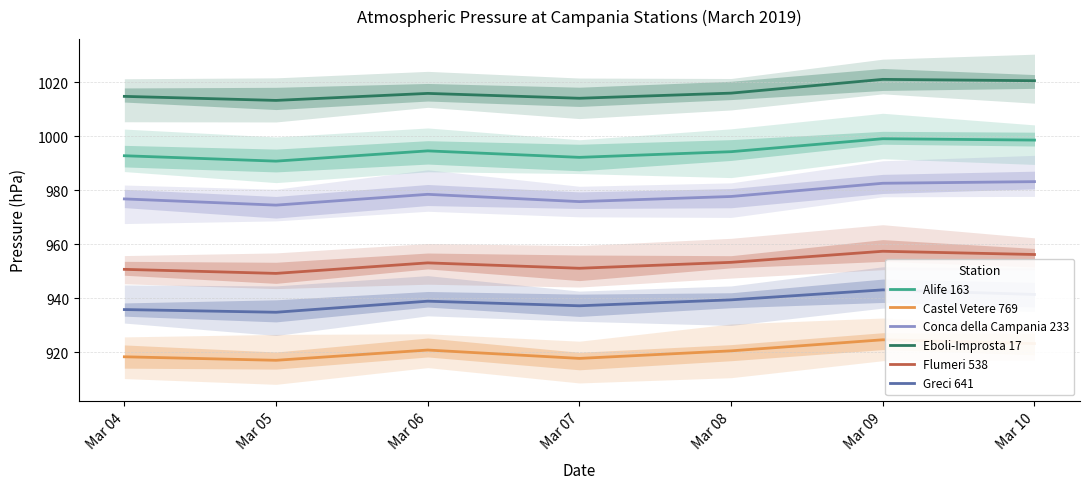

True or false: Greci 641 and Flumeri 538 intersect in this chart.

False